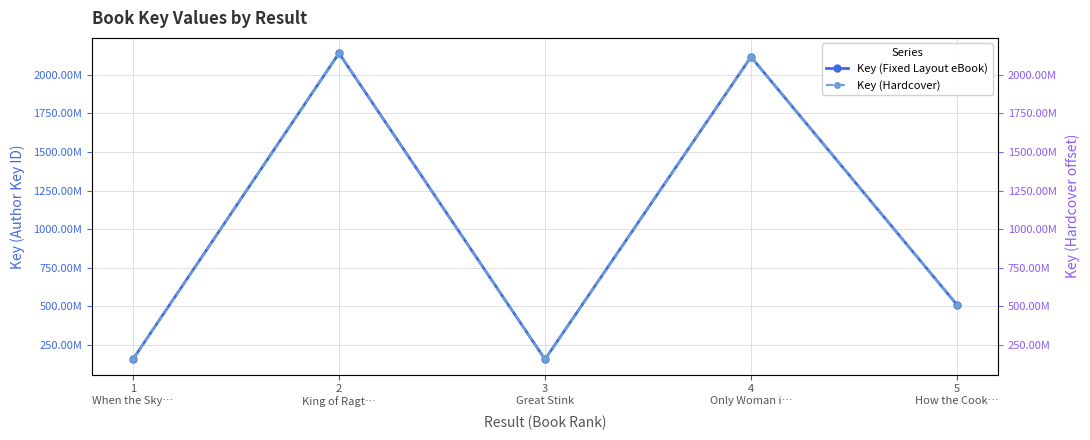

At which label does Key (Hardcover) reach its minimum?

3
Great Stink